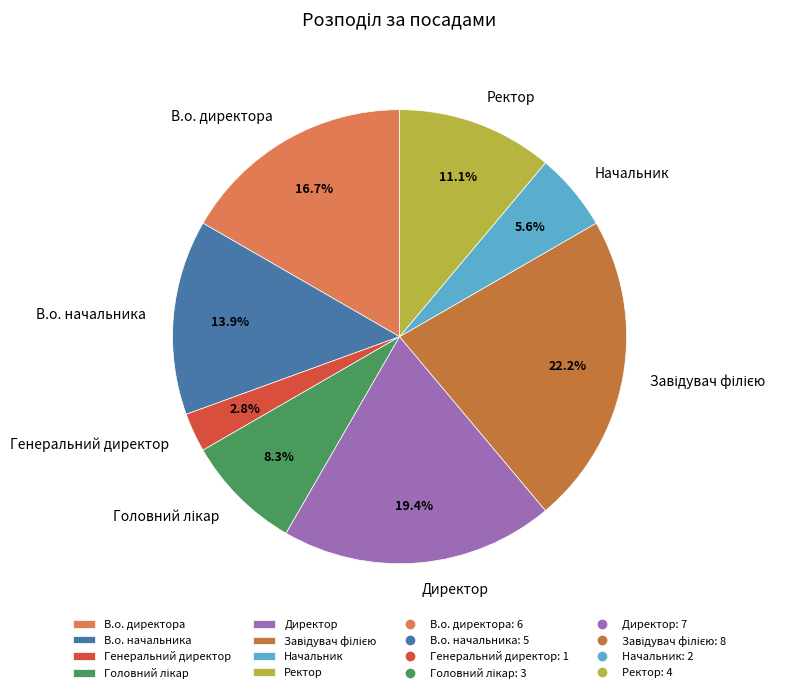

Does any single category account for the majority?

No